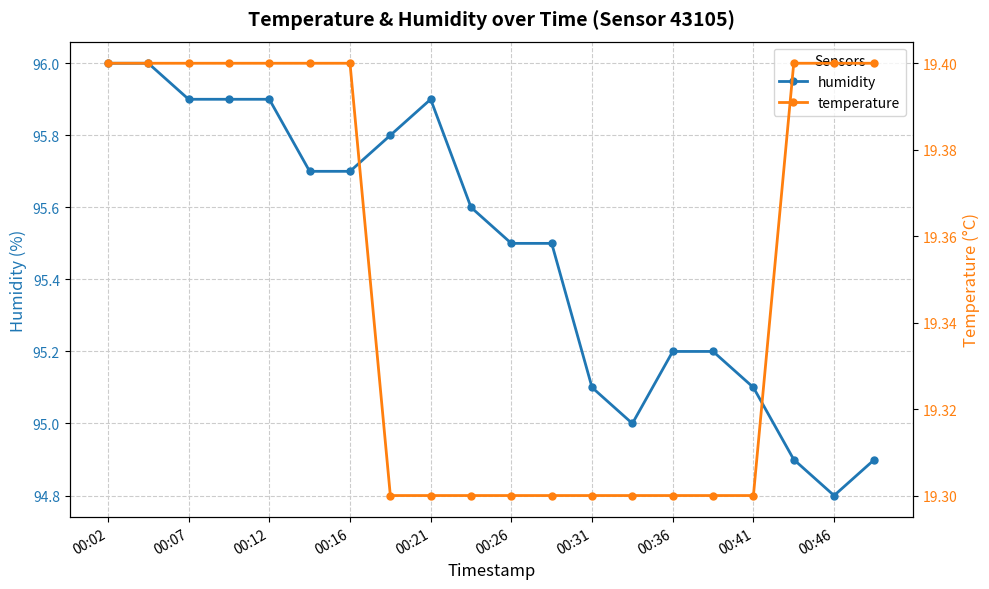

Is it true that humidity equals 94.8 at 00:46?

True